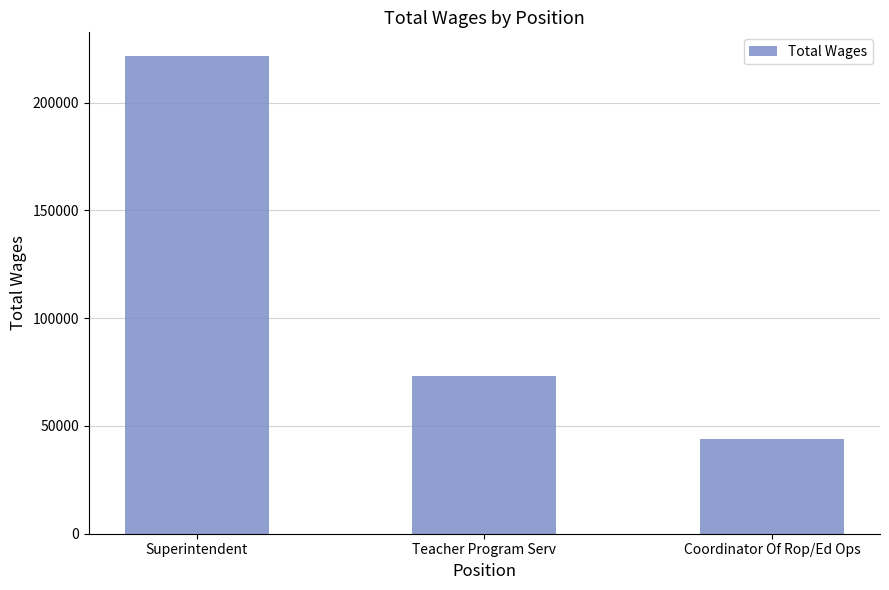

True or false: the data shows 76885 at Coordinator Of Rop/Ed Ops.

False